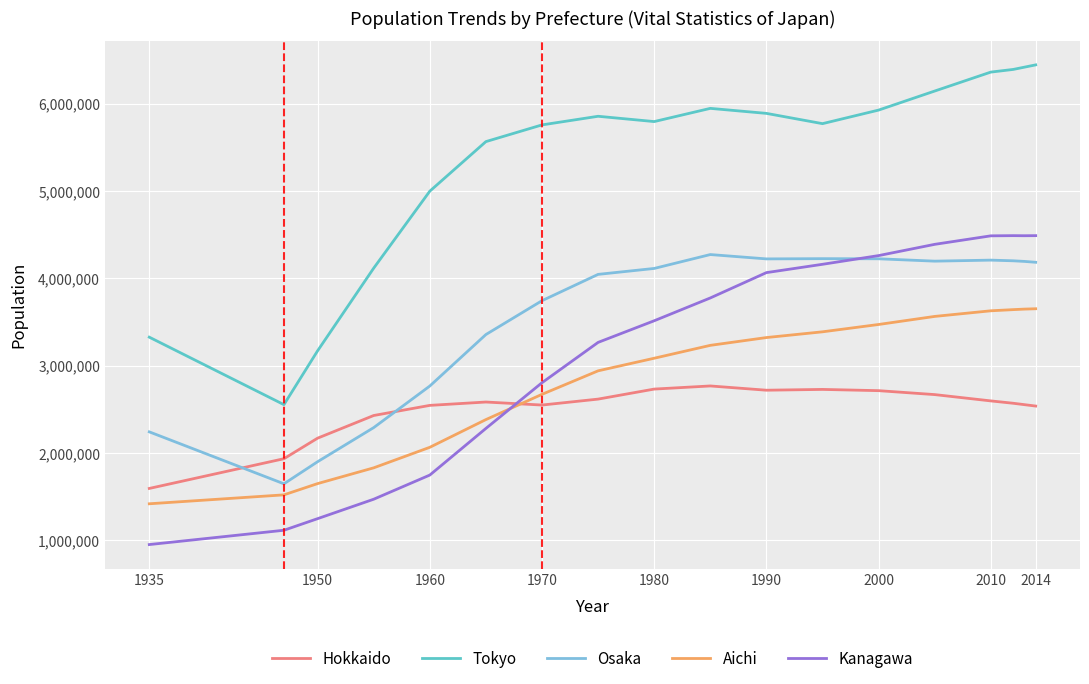

What is the maximum value shown in the chart?

6443000